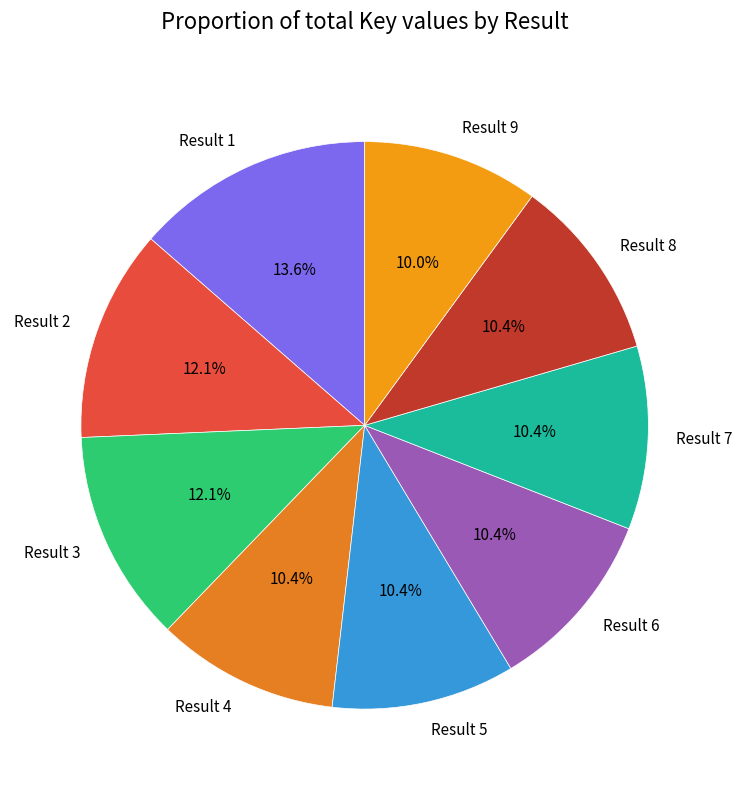

Approximately how many times larger is the value at Result 1 compared to Result 7?

1.3